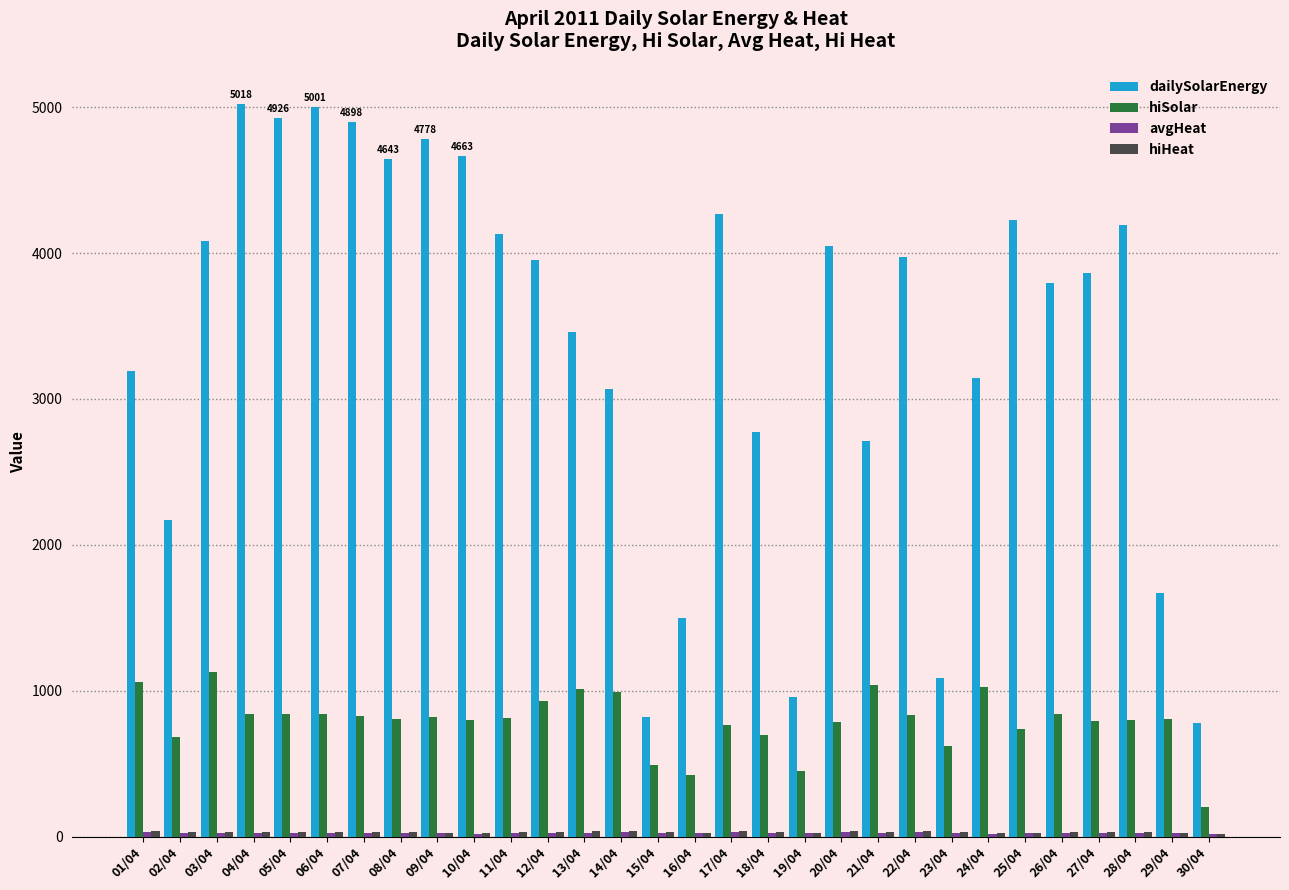

What is the difference between the highest and lowest values at 06/04?

4975.9